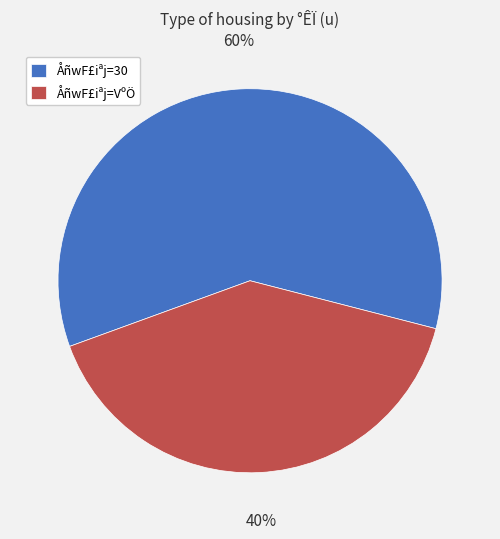

What is the ratio of the value at ÅñwF£iªj=30 to the value at ÅñwF£iªj=VºÖ?

1.5